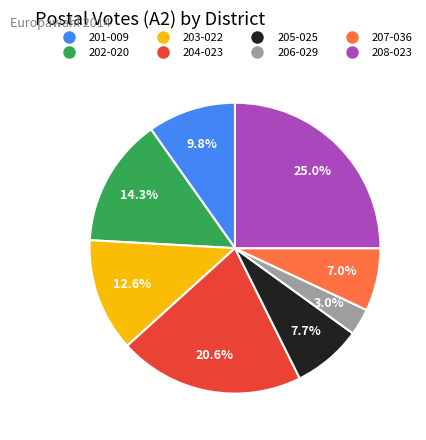

Is there a majority slice in this chart?

No